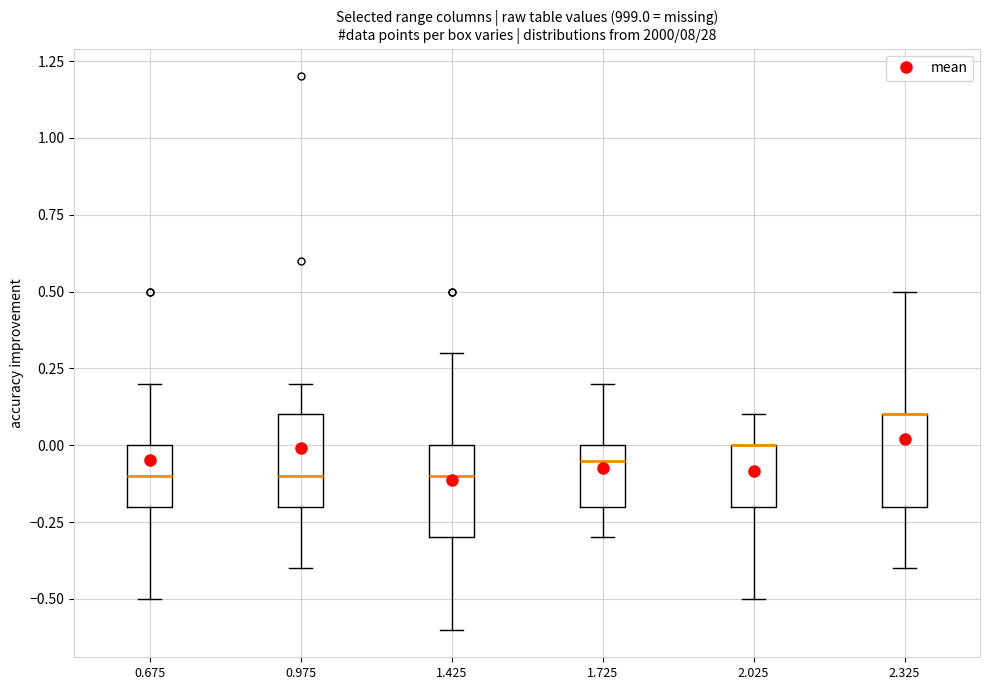

Reading left to right, transcribe this box plot: for each box, give where its median line is, the range the box spans, and where its two whiskers end, as read against the y-axis. The values are not printed on the chart, so give them approximately, as read against the axis.

0.675: median -0.10, box -0.20 to 0.00, whiskers -0.50 to 0.20
0.975: median -0.10, box -0.20 to 0.10, whiskers -0.40 to 0.20
1.425: median -0.10, box -0.30 to 0.00, whiskers -0.60 to 0.30
1.725: median -0.05, box -0.20 to 0.00, whiskers -0.30 to 0.20
2.025: median 0.00 (drawn on the box's upper edge), box -0.20 to 0.00, whiskers -0.50 to 0.10
2.325: median 0.10 (drawn on the box's upper edge), box -0.20 to 0.10, whiskers -0.40 to 0.50